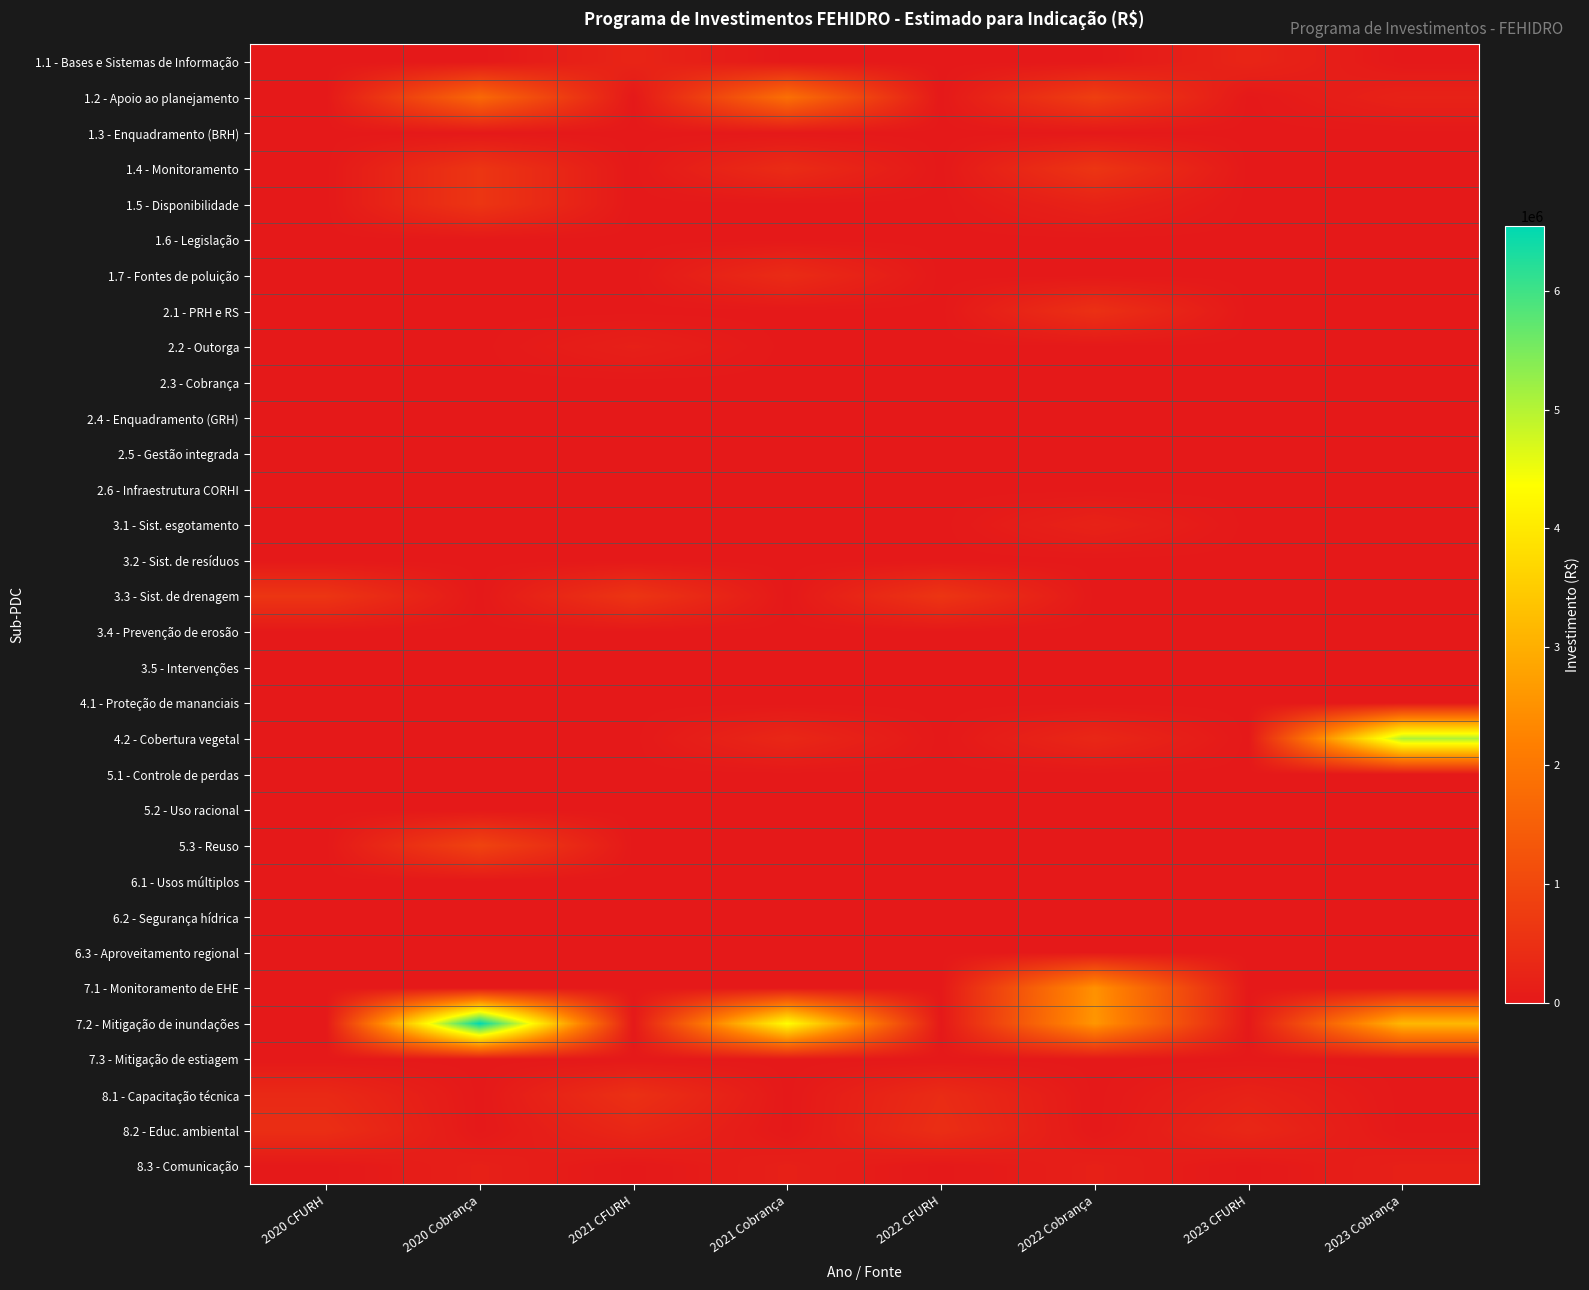

At how many categories does at least one series exceed 1909826?

4